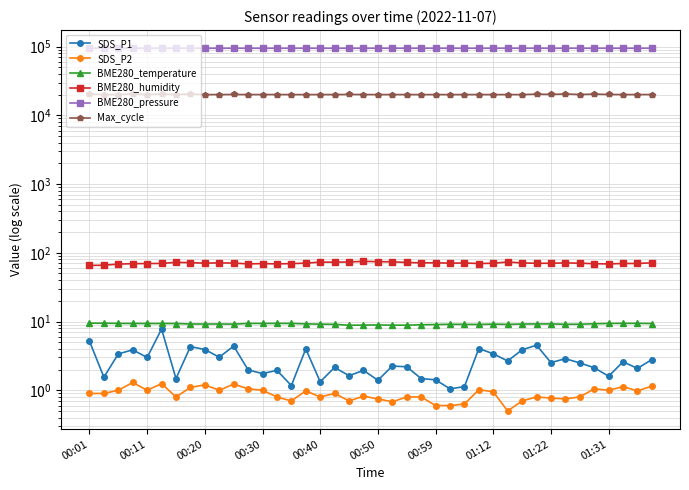

Which series has the widest spread of values?

Max_cycle